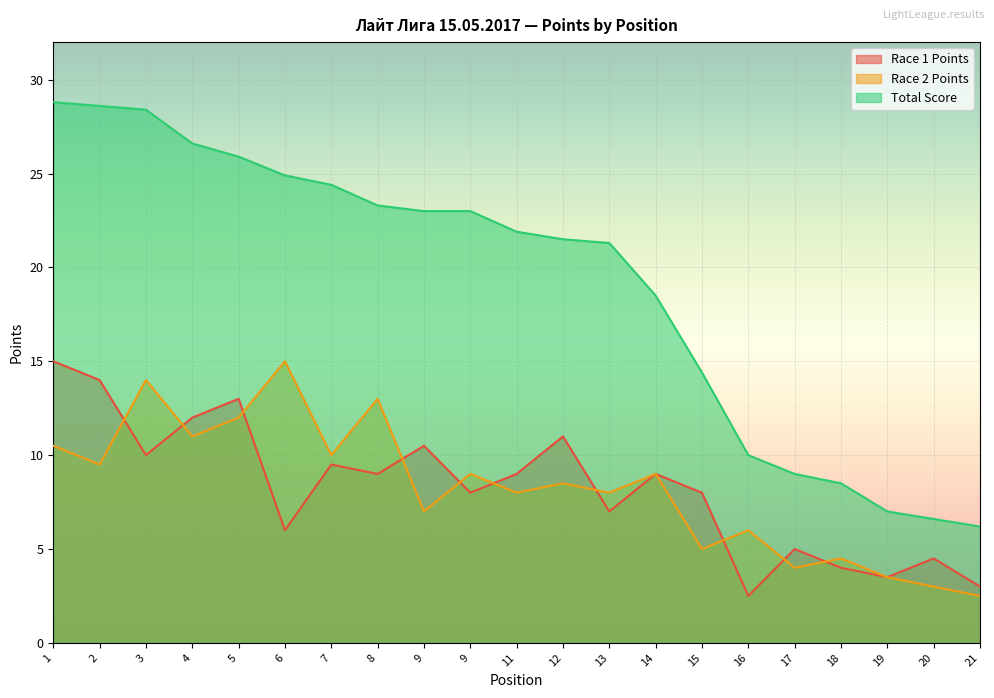

At which category does Race 2 Points reach its first local peak?

3